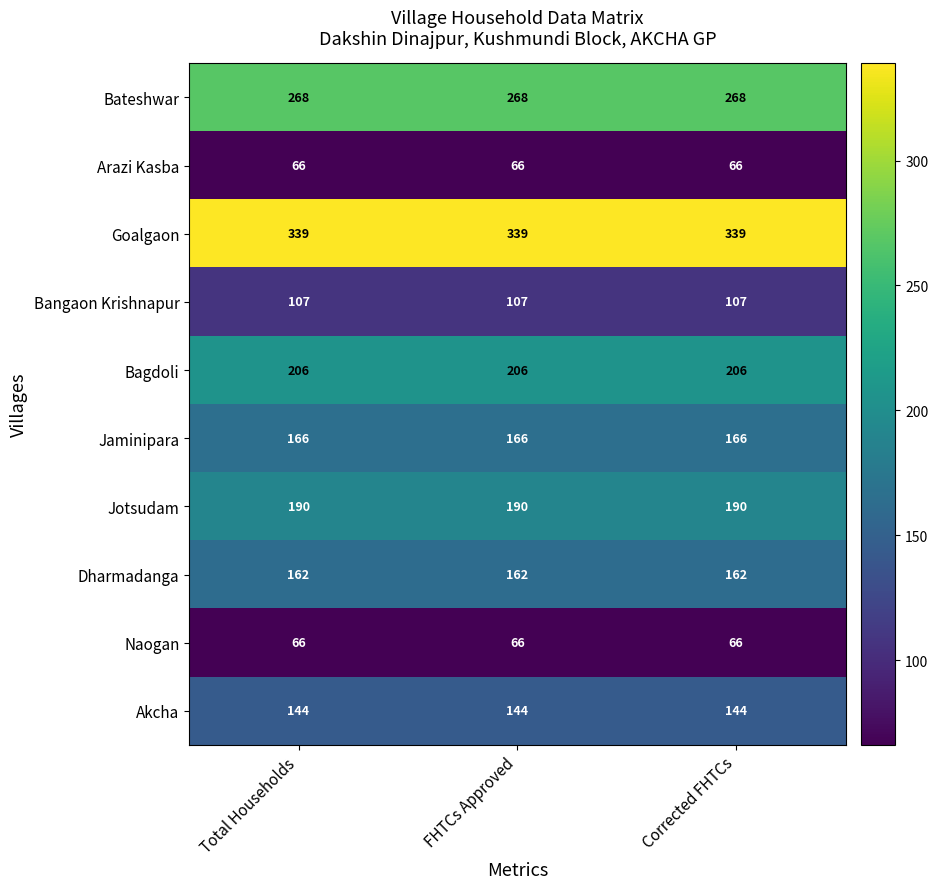

What is the sum of the Bateshwar values at Total Households and Corrected FHTCs?

536